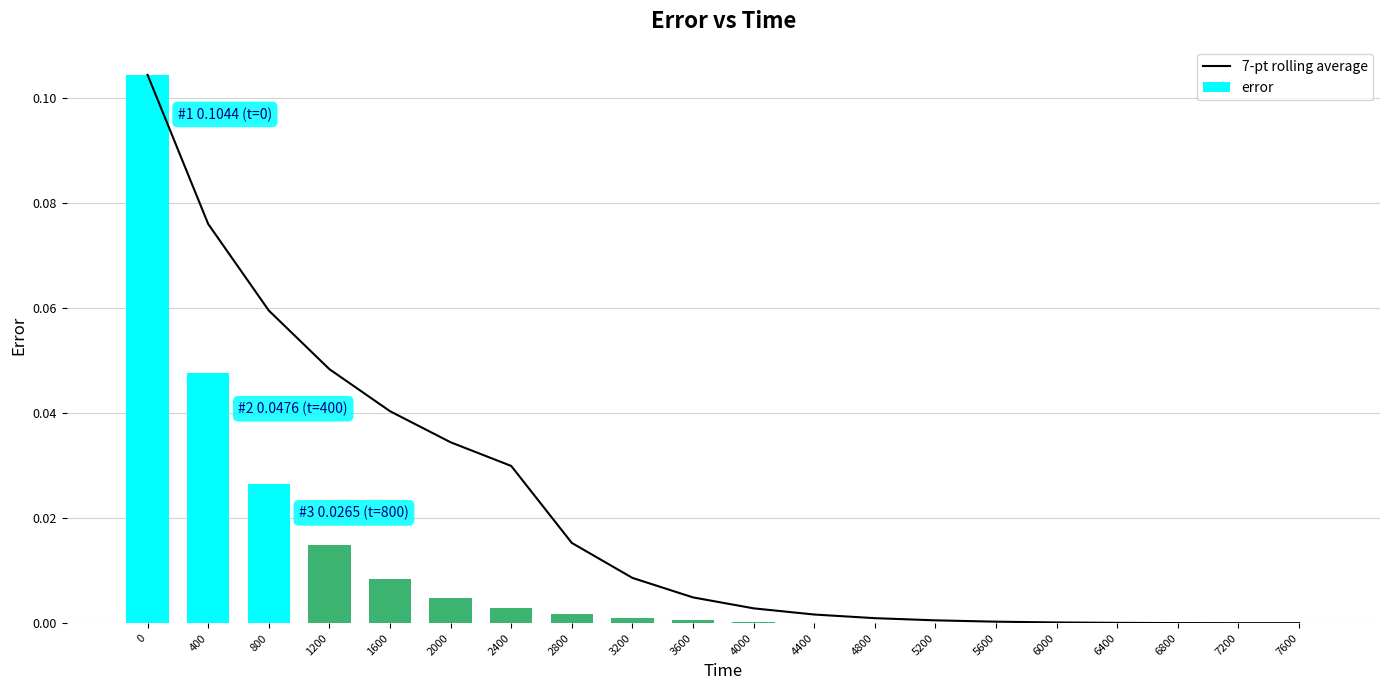

Which series changed the most between 2000 and 3600?

7-pt rolling average